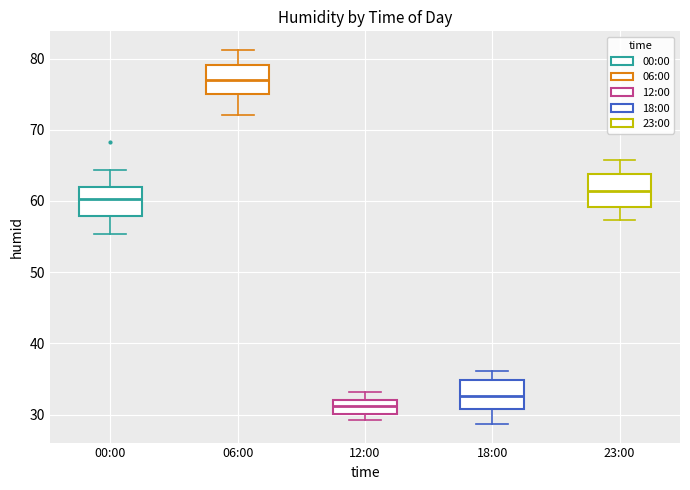

Which box's median line is the highest?

06:00